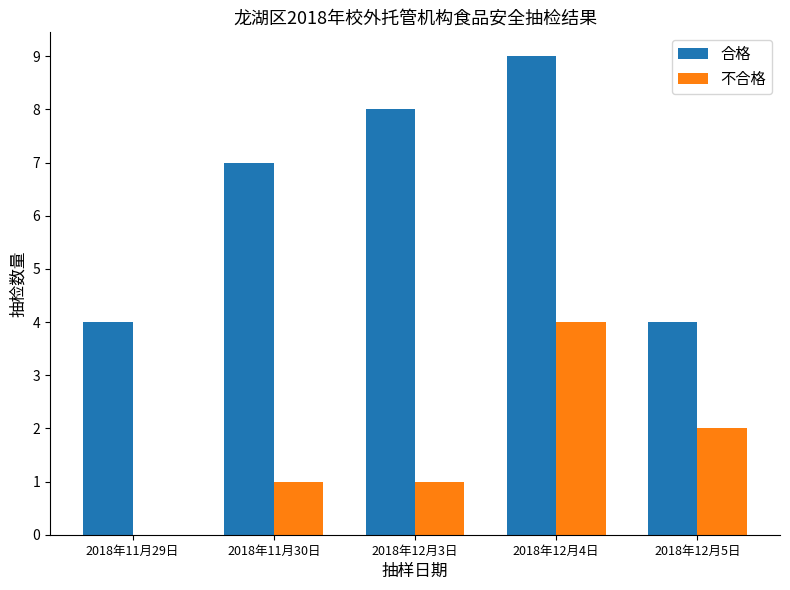

Between 2018年11月29日 and 2018年12月4日, which series saw the biggest shift?

合格